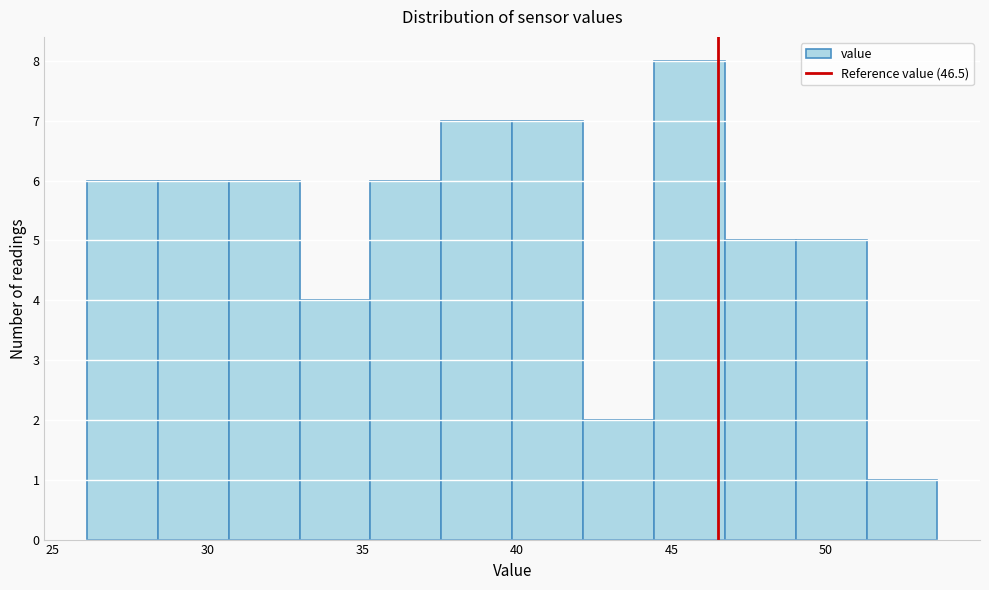

Reading left to right, list every bar in this chart as the range it spans on the x-axis followed by its height. Neither the bar edges nor the heights are printed on the chart, so give them approximately, as read against the axes.

26.0 to 28.5: 6
28.5 to 30.5: 6
30.5 to 33.0: 6
33.0 to 35.5: 4
35.5 to 37.5: 6
37.5 to 40.0: 7
40.0 to 42.0: 7
42.0 to 44.5: 2
44.5 to 46.5: 8
46.5 to 49.0: 5
49.0 to 51.5: 5
51.5 to 53.5: 1